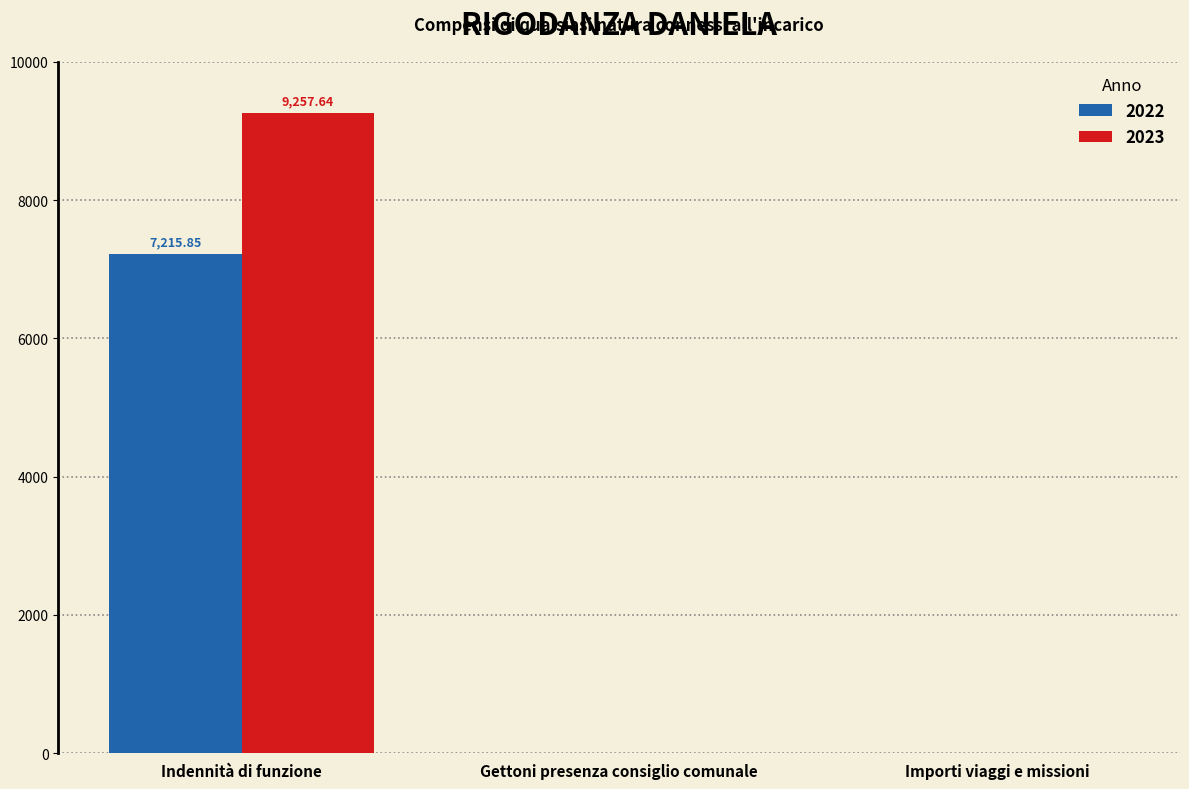

Reading left to right, transcribe all the data shown in this chart.

2022: 7215.9	0.0	0.0
2023: 9257.6	0.0	0.0